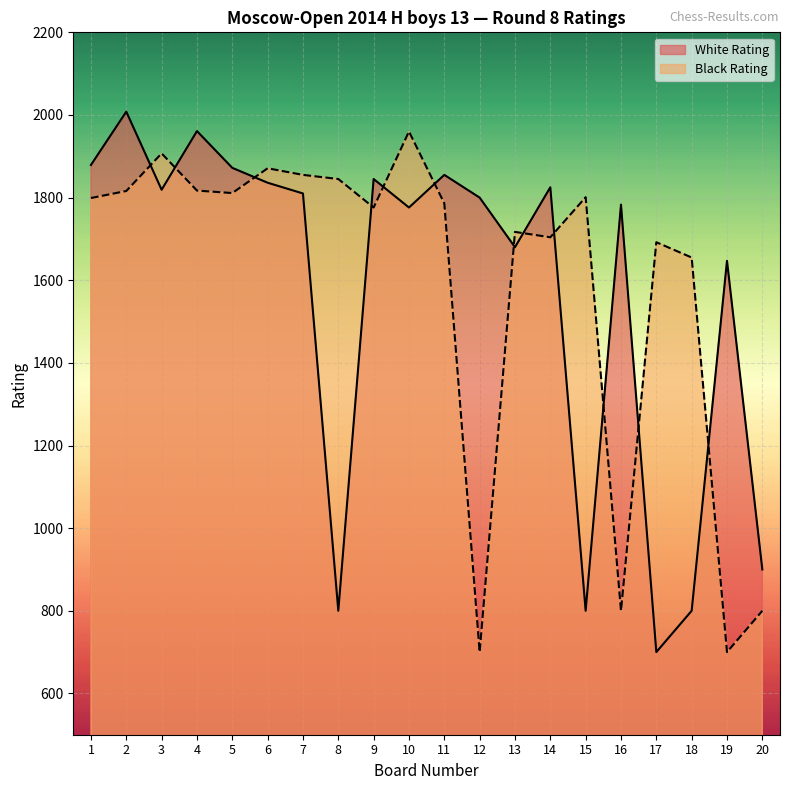

Reading left to right, transcribe all the data shown in this chart.

White Rating: 1=1879	2=2008	3=1819	4=1961	5=1872	6=1836	7=1810	8=800	9=1845	10=1776	11=1855	12=1800	13=1680	14=1825	15=800	16=1783	17=700	18=800	19=1647	20=900
Black Rating: 1=1799	2=1816	3=1907	4=1817	5=1811	6=1871	7=1855	8=1845	9=1776	10=1960	11=1786	12=700	13=1717	14=1704	15=1801	16=800	17=1692	18=1655	19=700	20=800